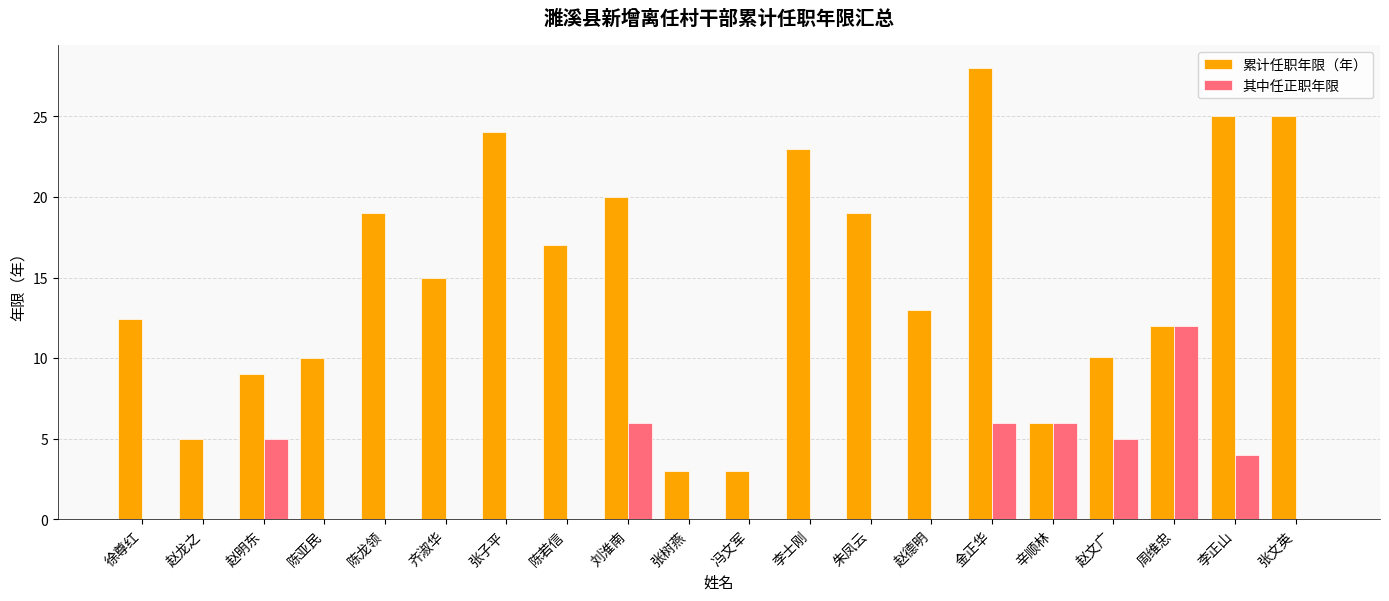

True or false: 其中任正职年限 has a value of 2.7 at 李正山.

False